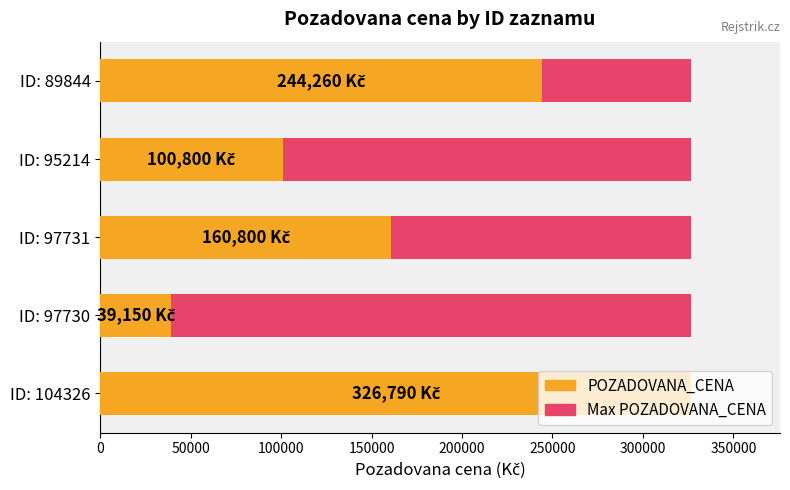

What is the average value of the POZADOVANA_CENA series?

174360.0